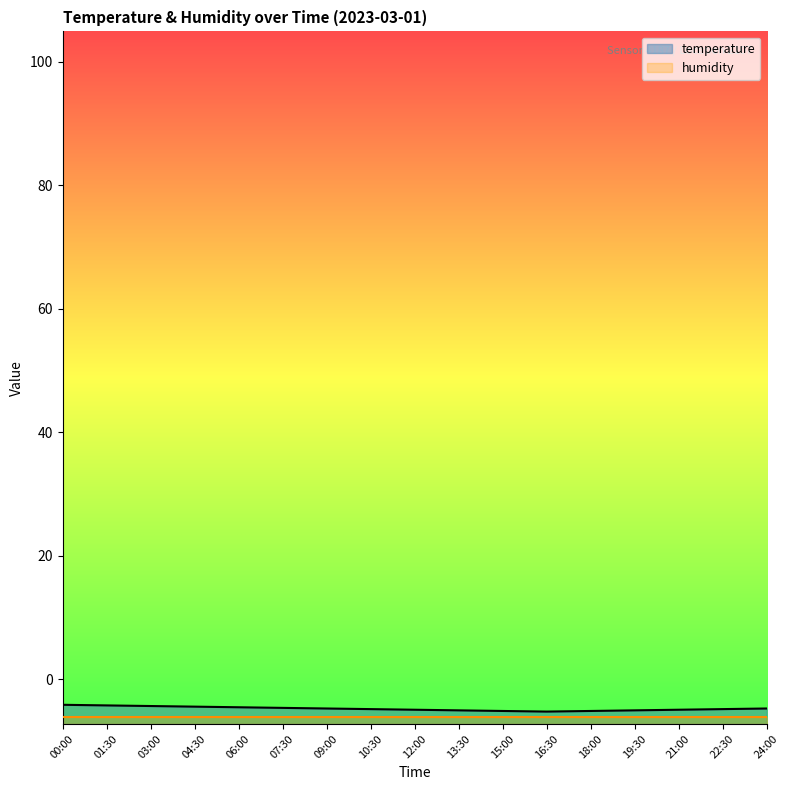

What is the difference between the values at 12:00 and 09:00?

0.2